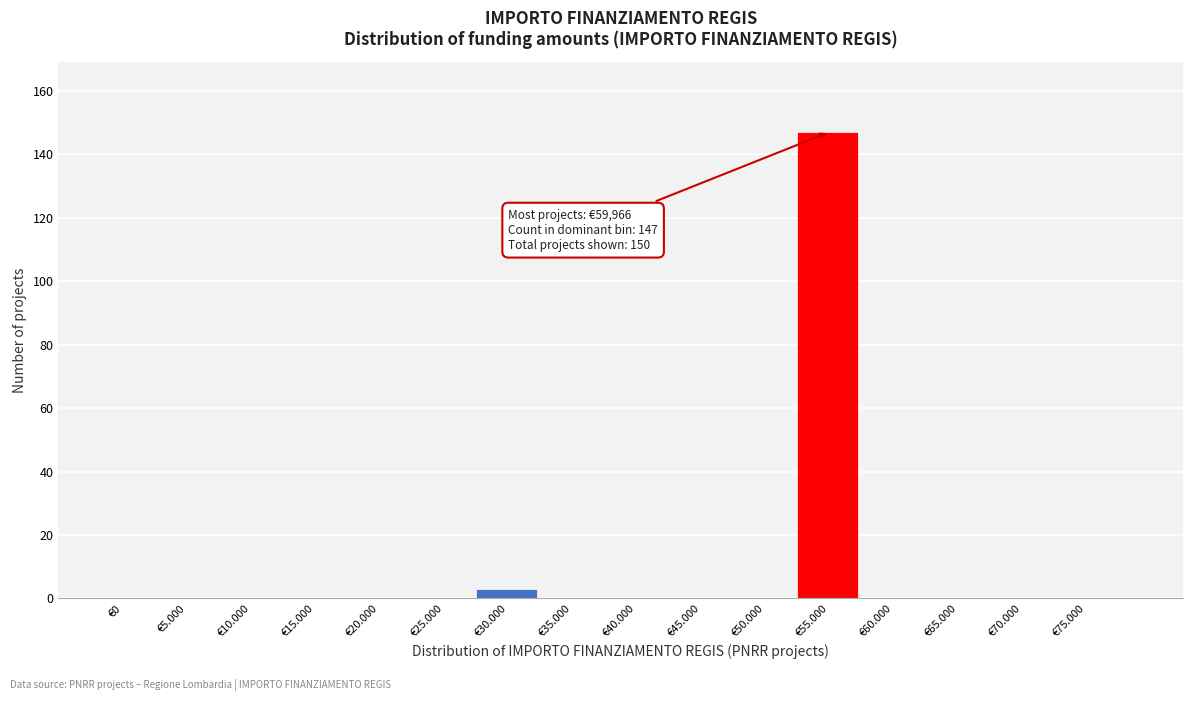

Reading left to right, list all the values displayed in this chart.

€0=0	€5.000=0	€10.000=0	€15.000=0	€20.000=0	€25.000=0	€30.000=3	€35.000=0	€40.000=0	€45.000=0	€50.000=0	€55.000=147	€60.000=0	€65.000=0	€70.000=0	€75.000=0